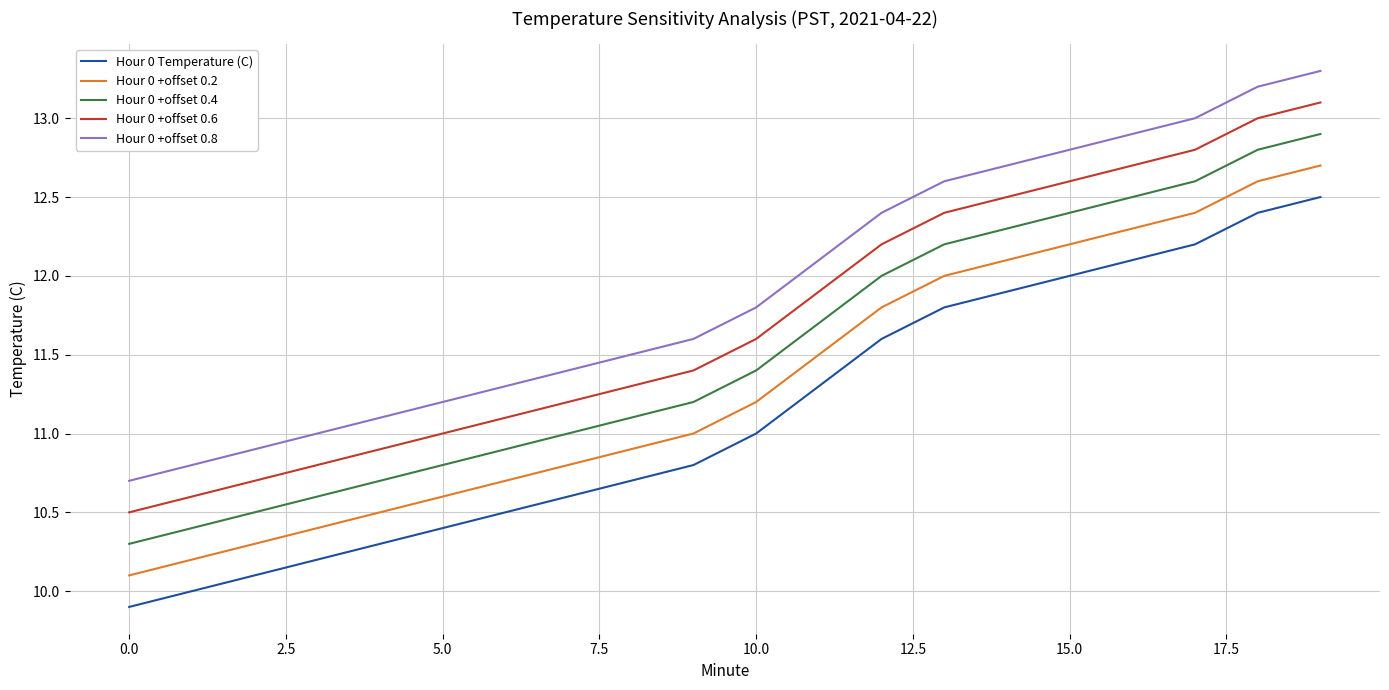

True or false: Hour 0 +offset 0.2 and Hour 0 Temperature (C) intersect in this chart.

False